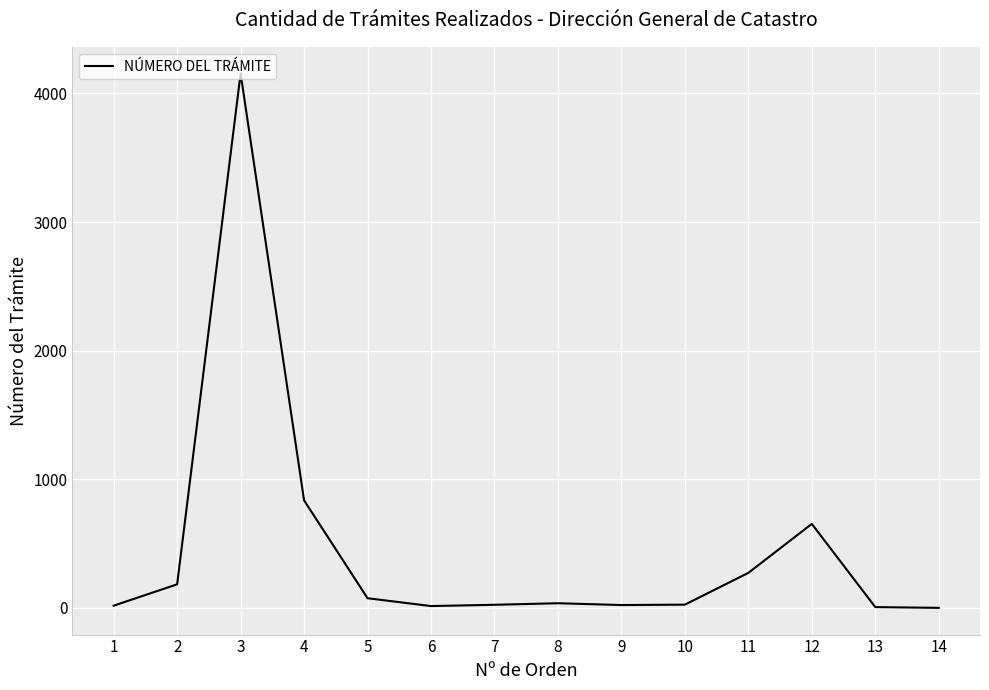

Is it true that the value at 2 is 183?

True